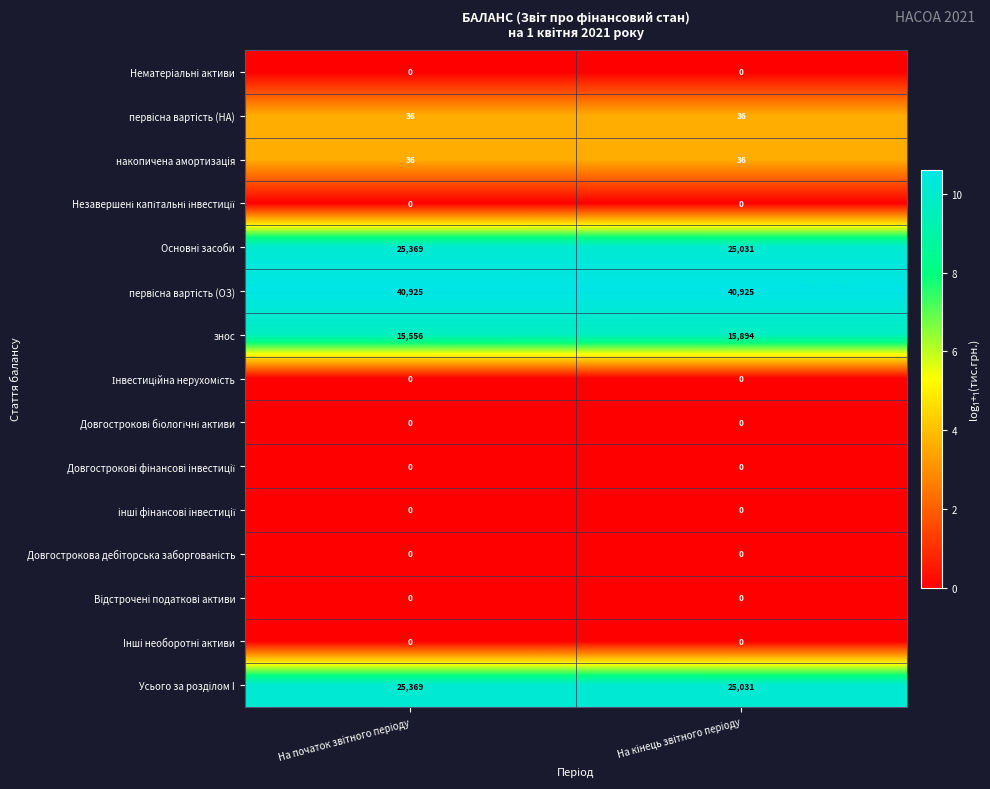

Which series has the largest total across all categories?

первiсна вартiсть (ОЗ)